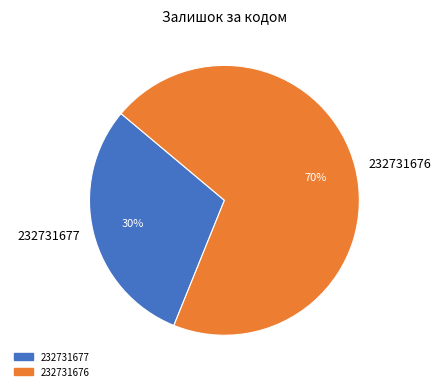

What is the ratio of the value at 232731677 to the value at 232731676?

0.4